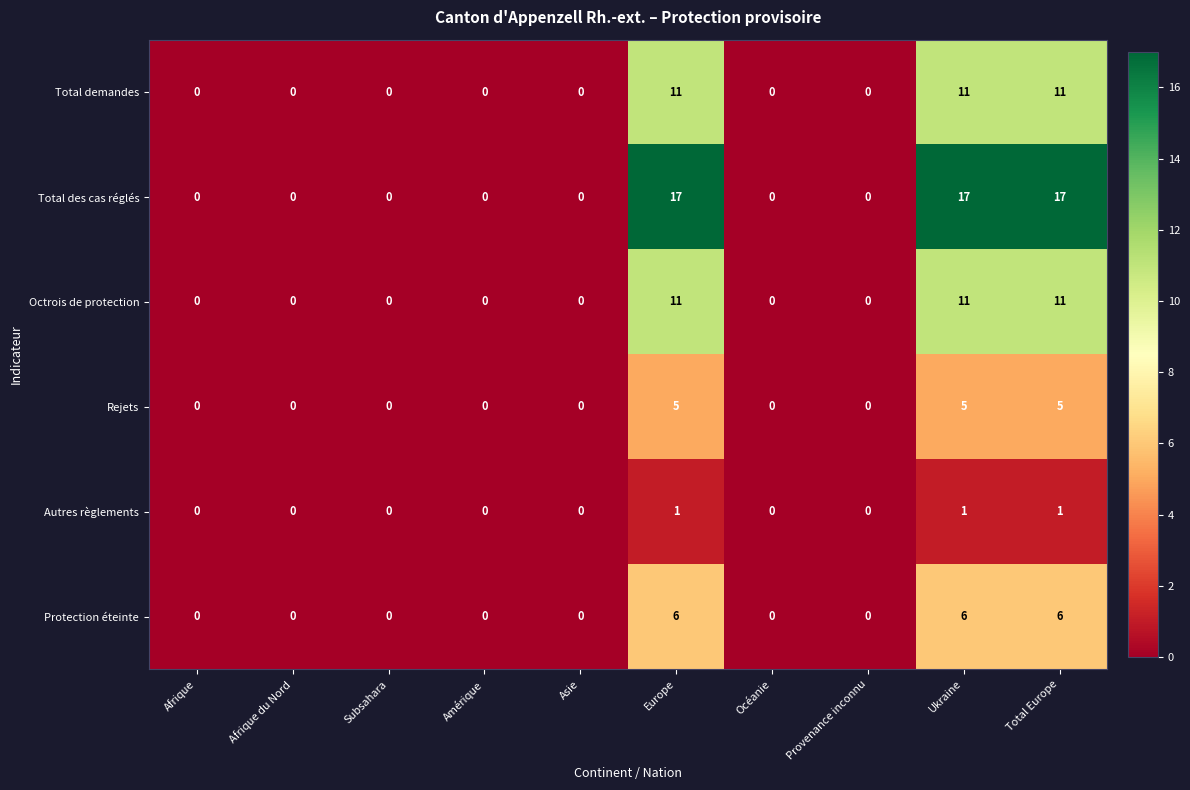

Is it true that Octrois de protection equals 6 at Provenance inconnu?

False